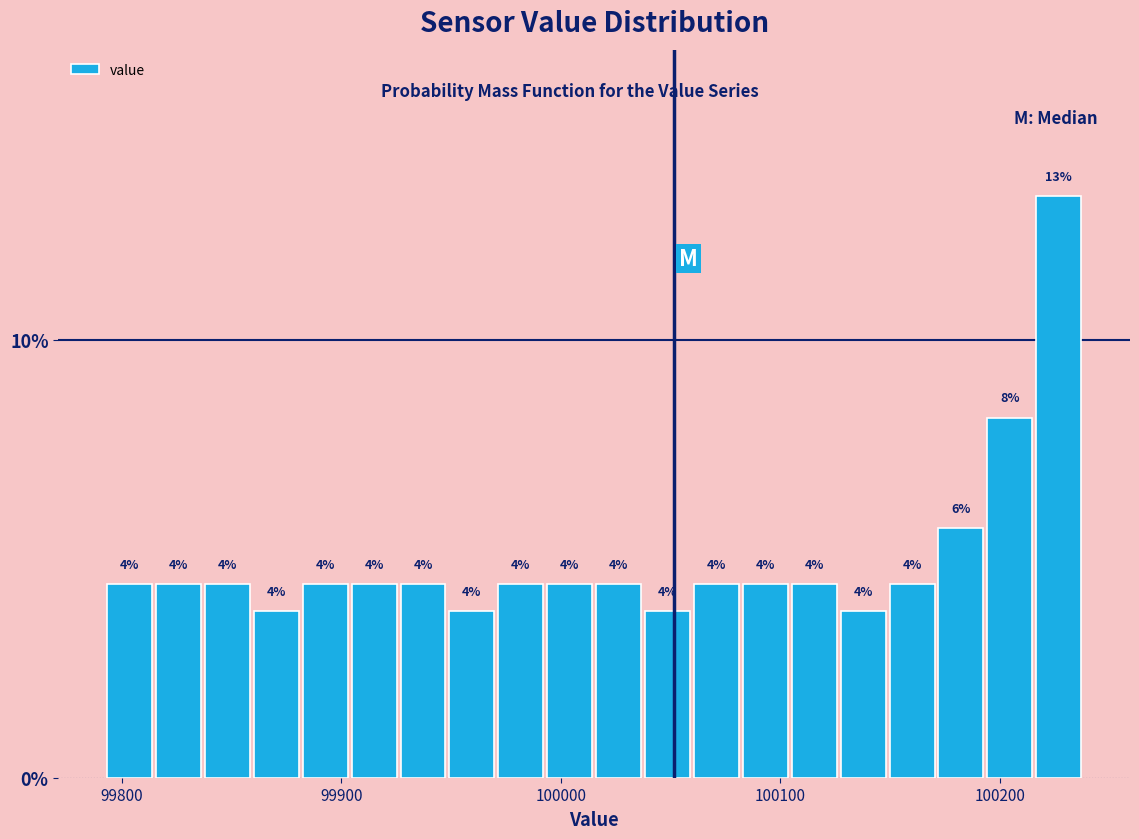

Around what value on the x-axis is the tallest bar? Give the approximate position of its centre, as read against the axis.

100230